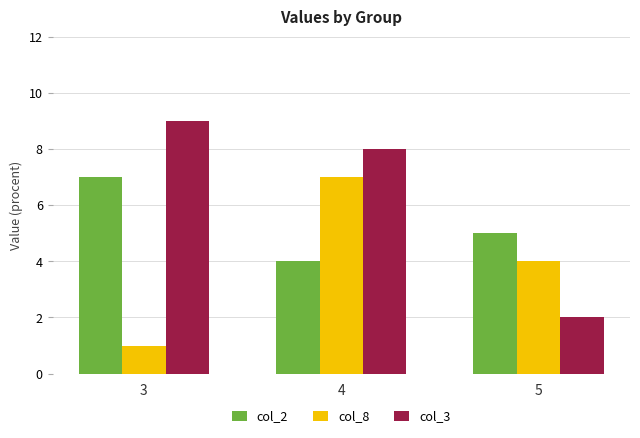

Does the chart contain stacked bars?

No